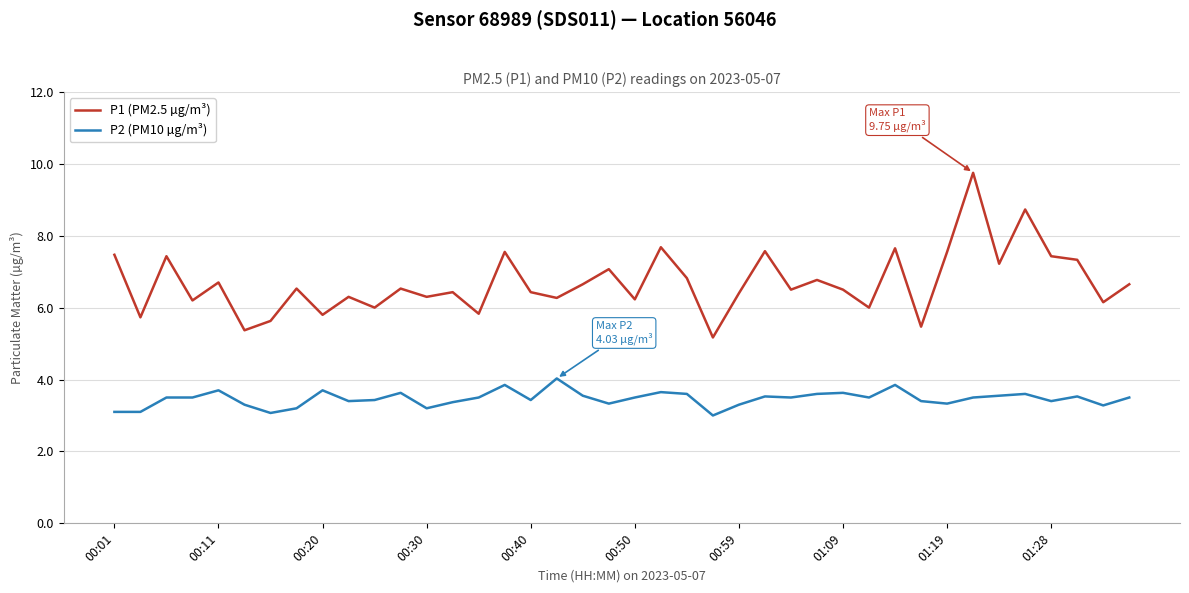

What is the sum of all P2 (PM10 µg/m³) values?

138.6